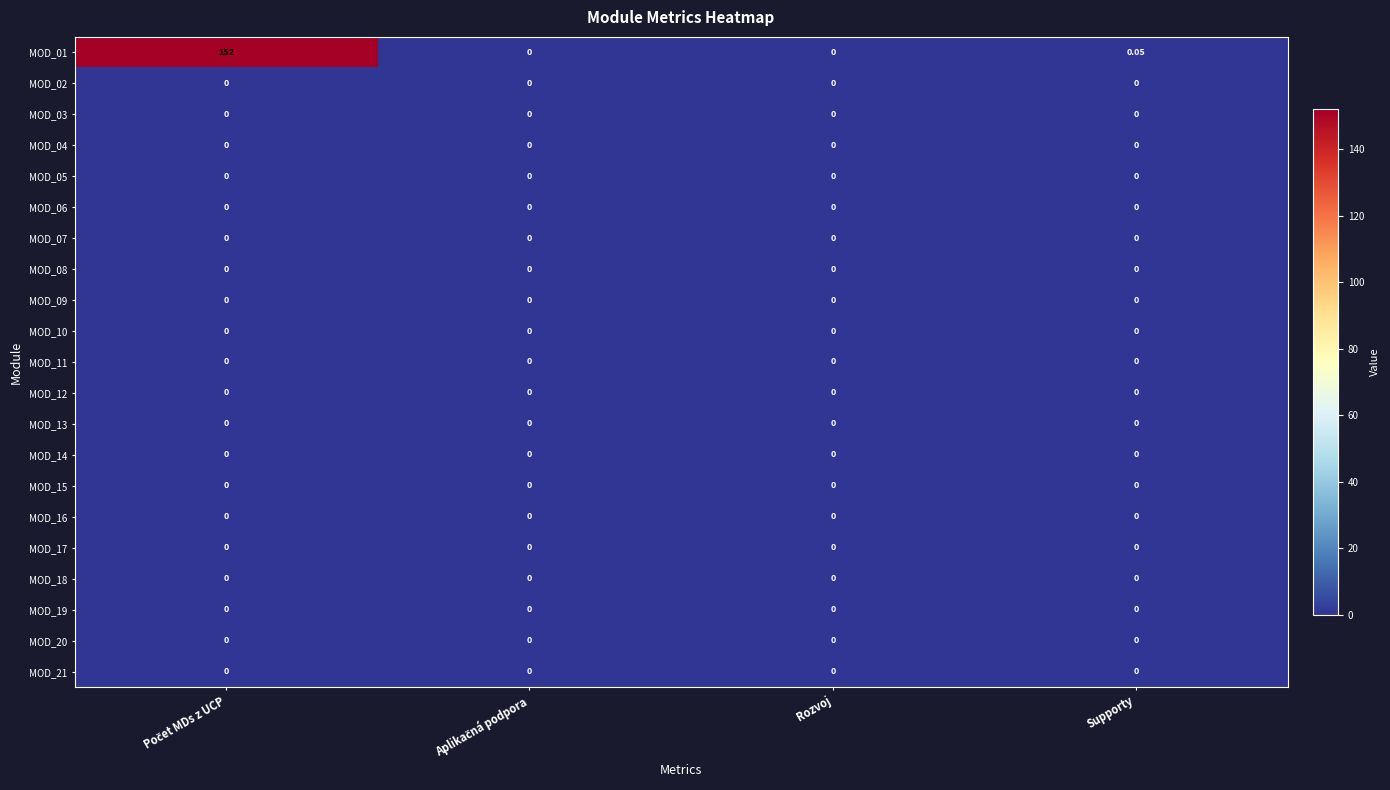

Which series has the largest total across all categories?

MOD_01